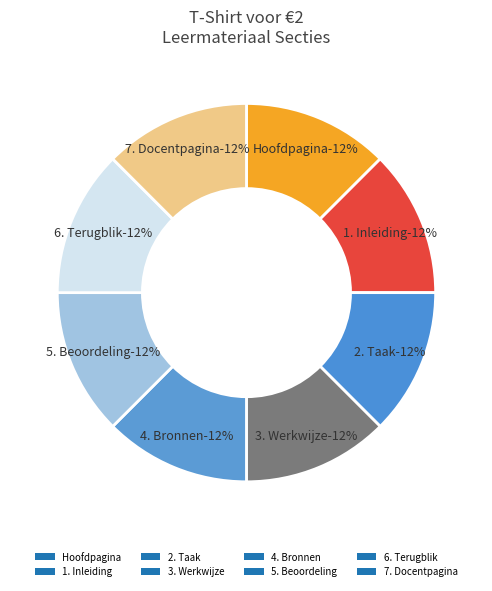

The 5. Beoordeling slice represents 1% of the pie. True or false?

False